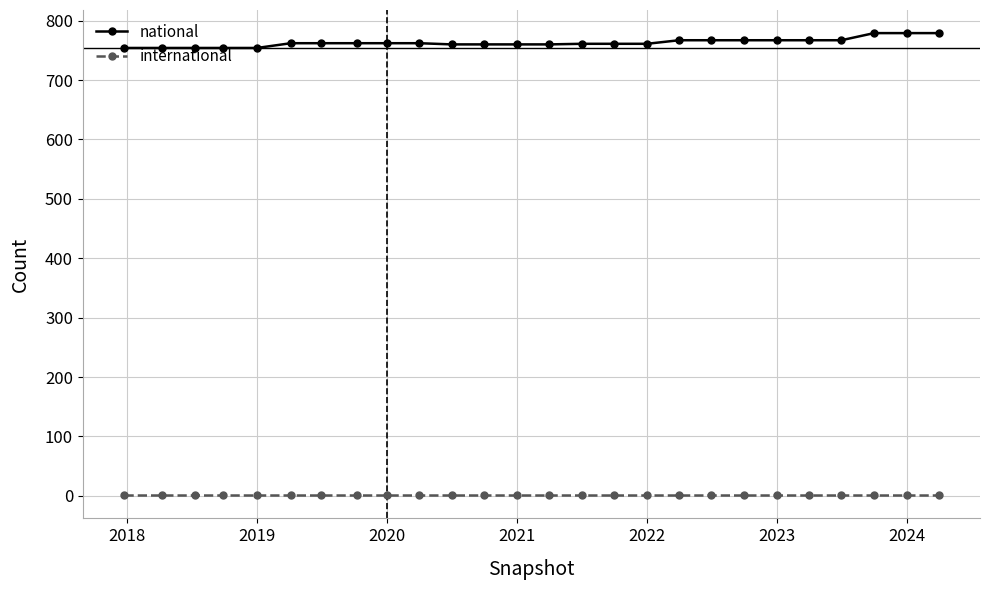

True or false: international and national cross at least once.

False